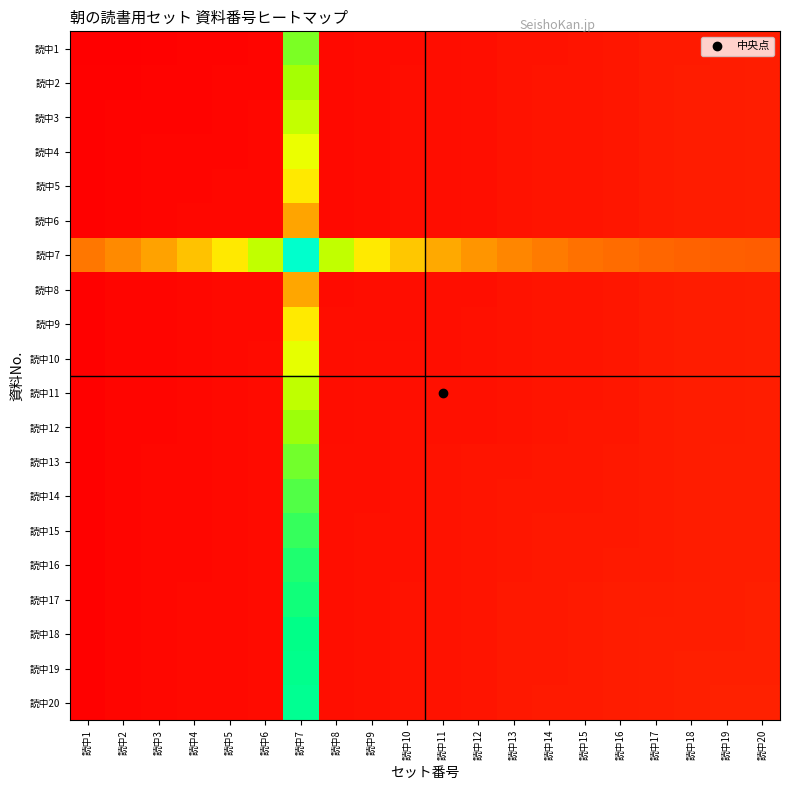

Rank the series by their maximum value, from lowest to highest.

読中6, 読中8, 読中5, 読中9, 読中4, 読中10, 読中3, 読中11, 読中2, 読中12, 読中1, 読中13, 読中14, 読中15, 読中16, 読中17, 読中18, 読中19, 読中20, 読中7